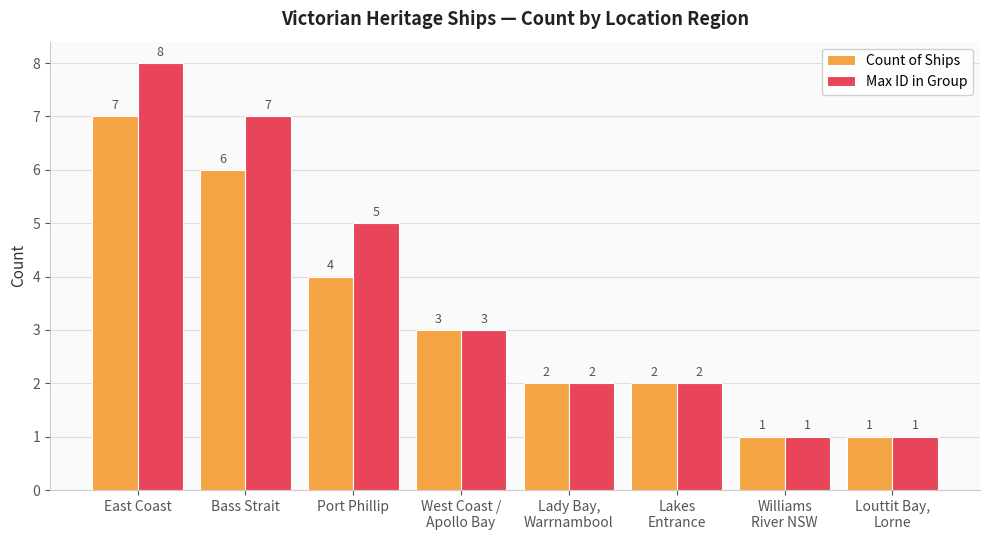

Does the chart contain any negative values?

No